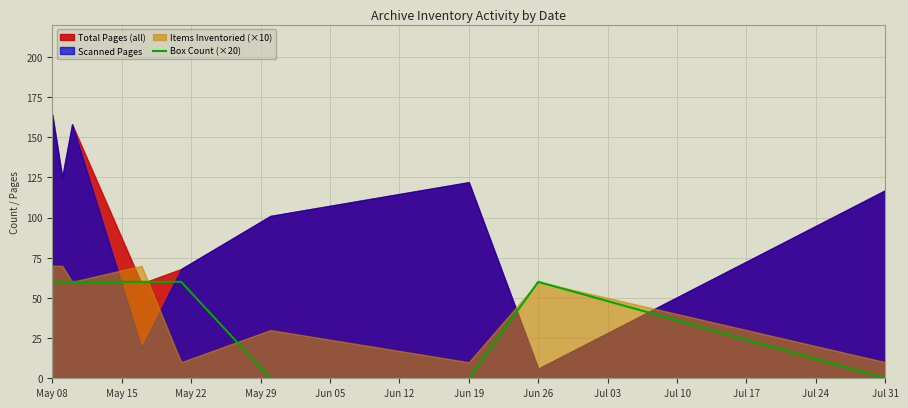

The Box Count (×20) series shows 0 at Jun 19. True or false?

True